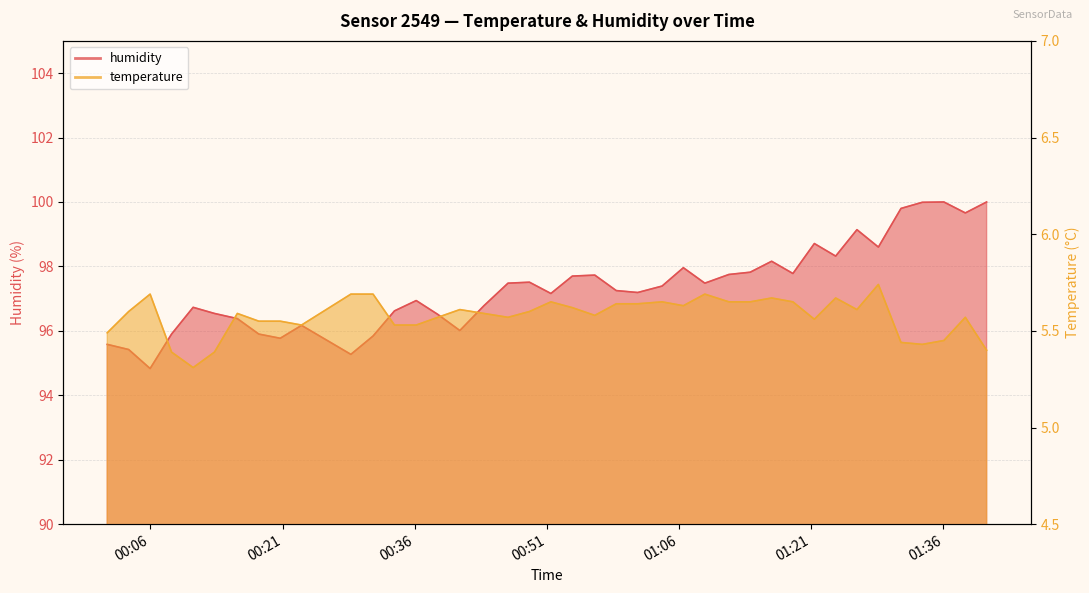

Where is the first local maximum for temperature?

2023-01-29T00:05:58